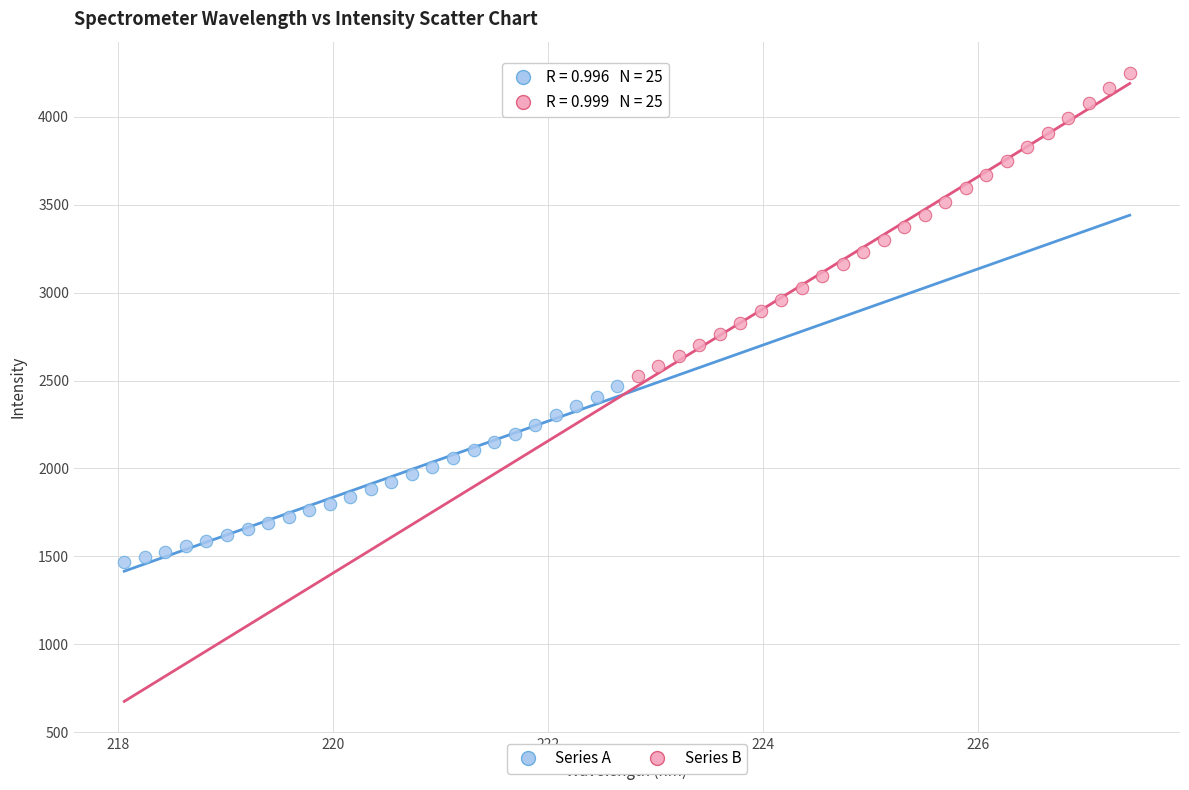

Which series contains the lowest Y value?

Series A